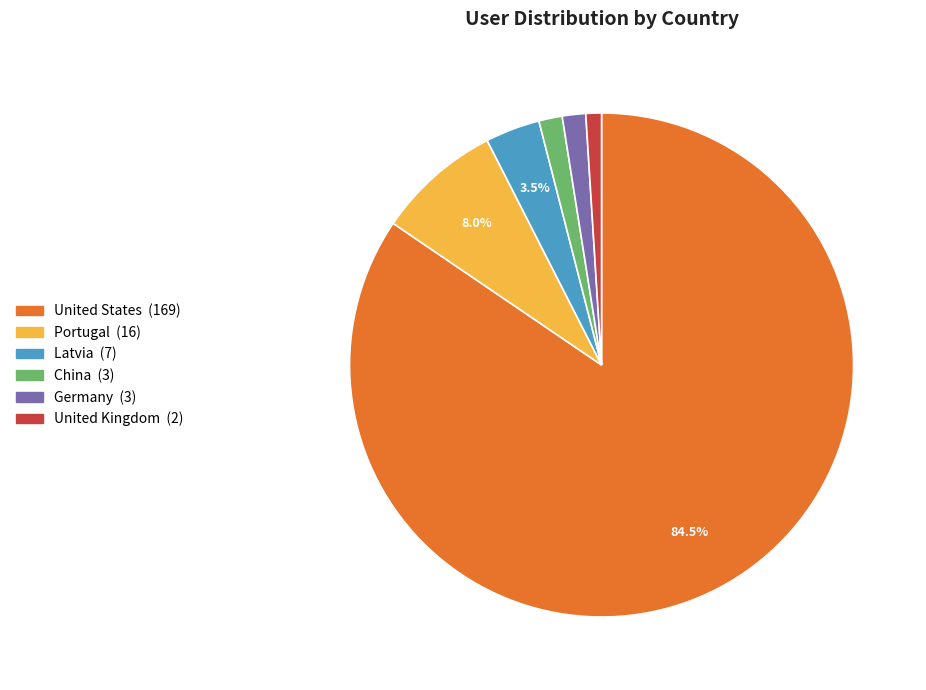

What percentage is NOT represented by United States?

15.5%